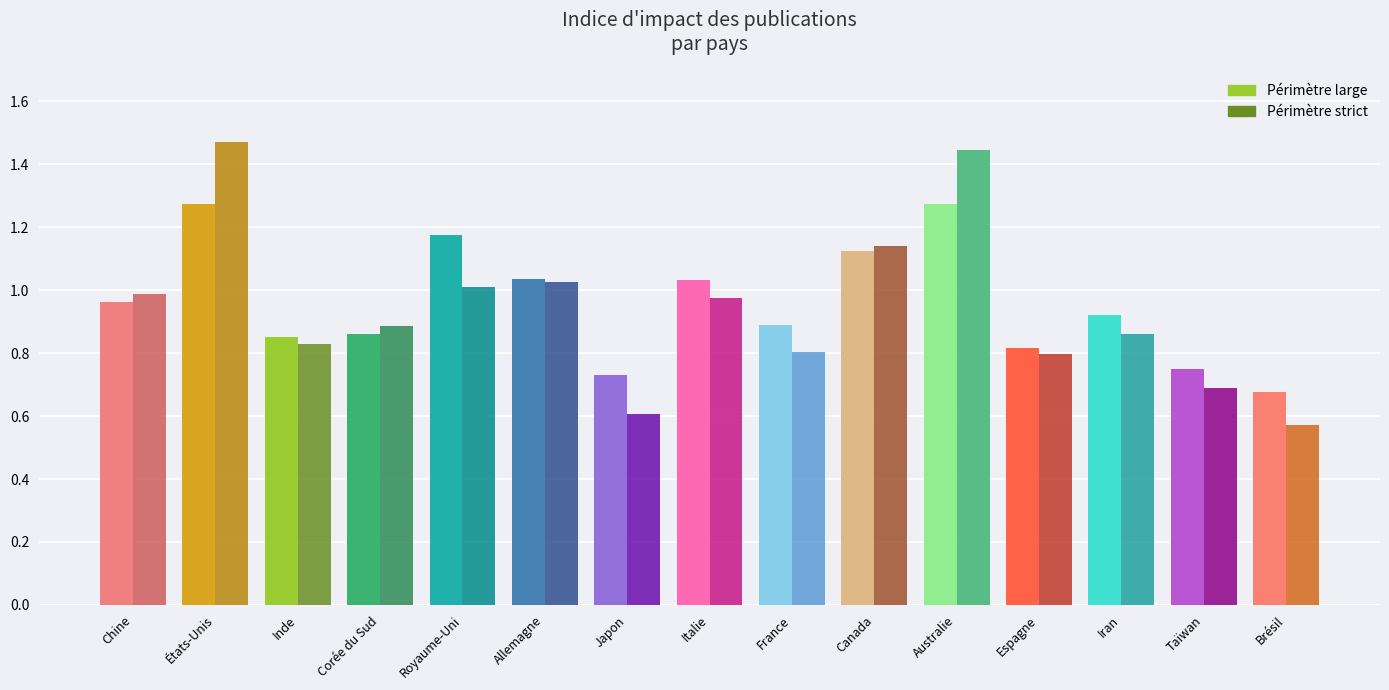

What is the label of the 1st bar from the right?

Brésil